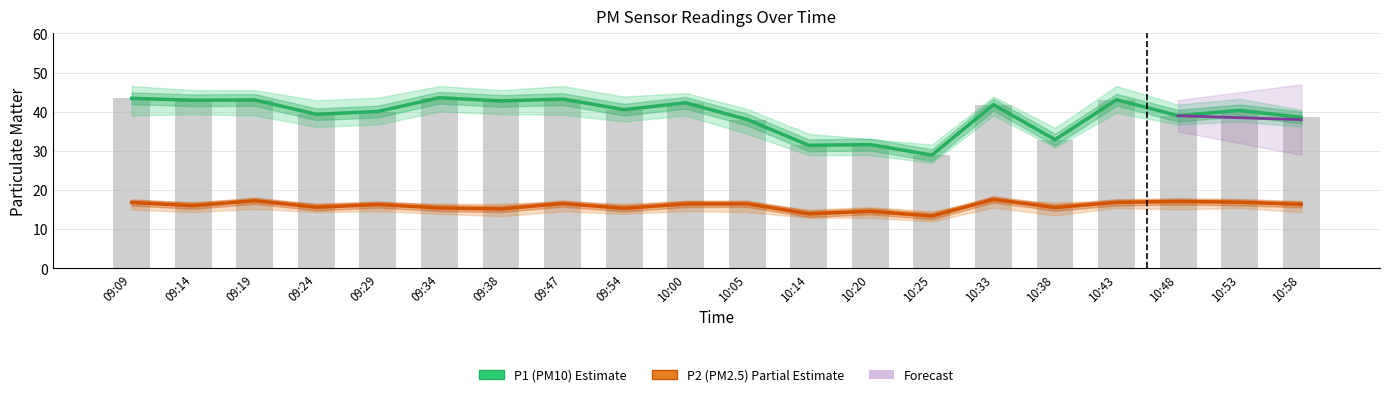

List the series in order of their overall mean, highest first.

P1 (PM10), P2 (PM2.5)